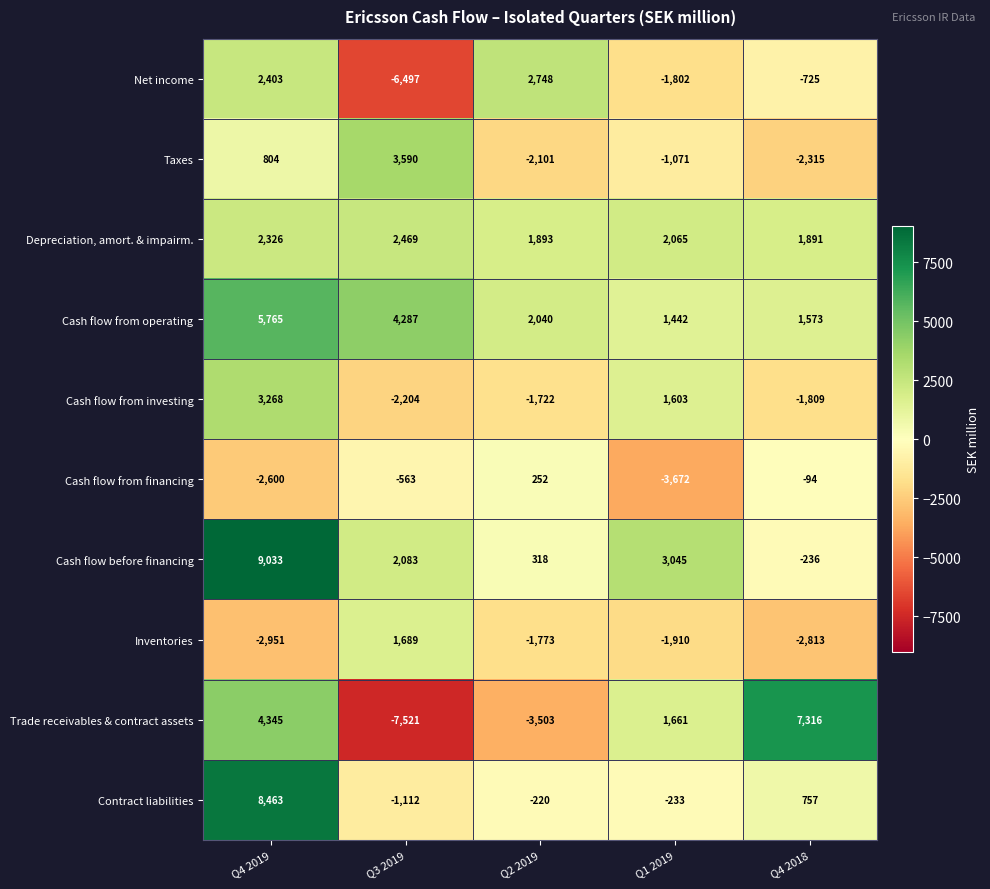

What is the sum of all Cash flow from financing values?

-6677